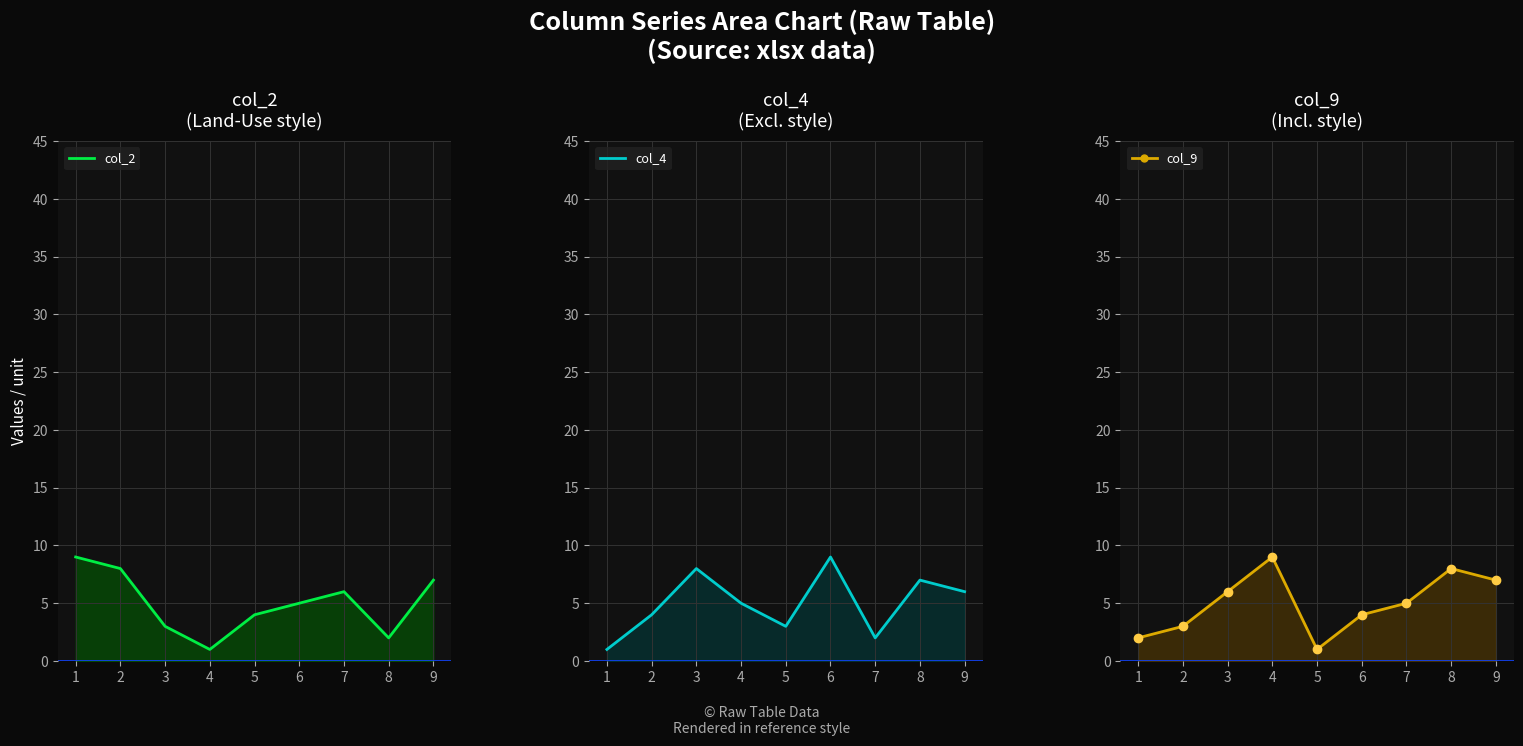

What is the value of the col_2_line point at the 9th from the left?

7